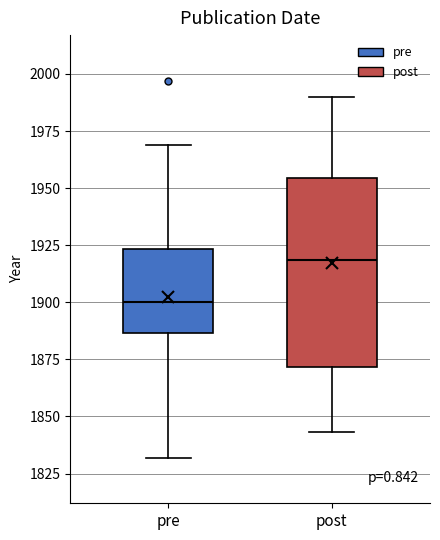

Which box has the lowest median line?

pre